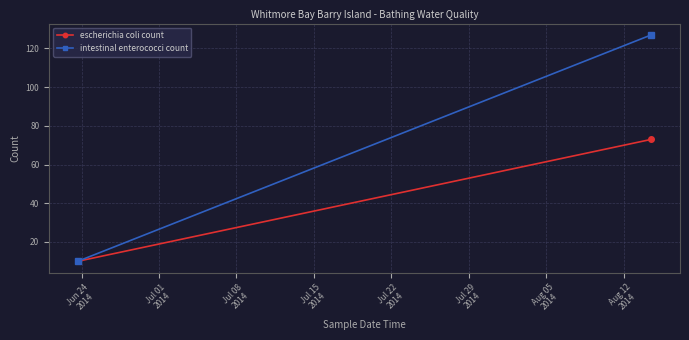

How many lines are shown in the chart?

2